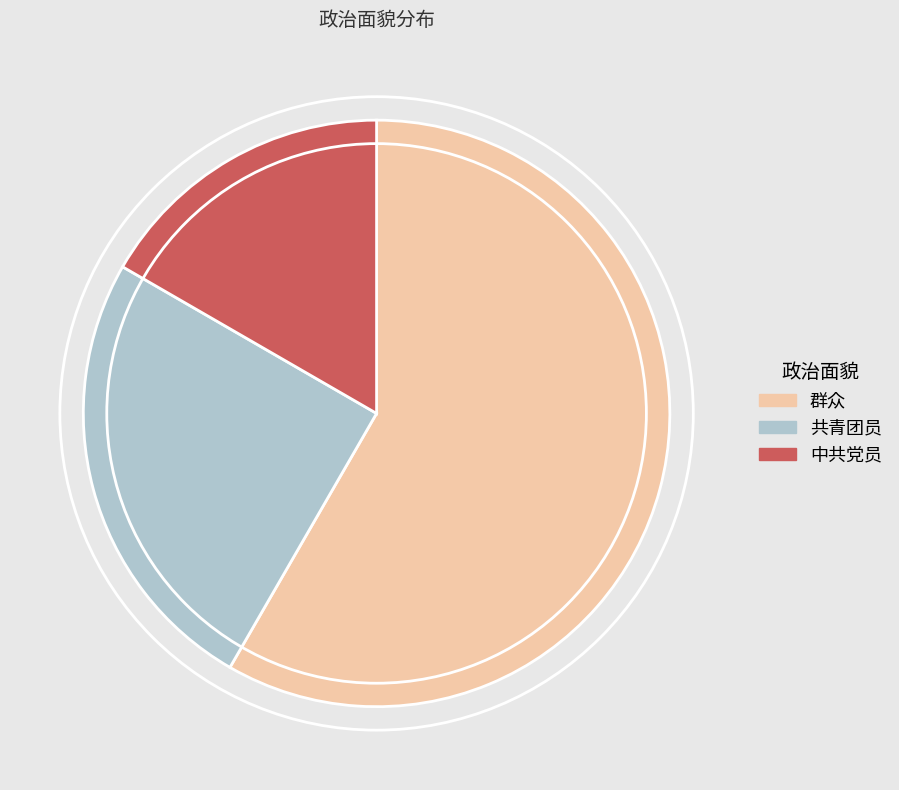

Is it true that 共青团员 is 12% of the pie?

False